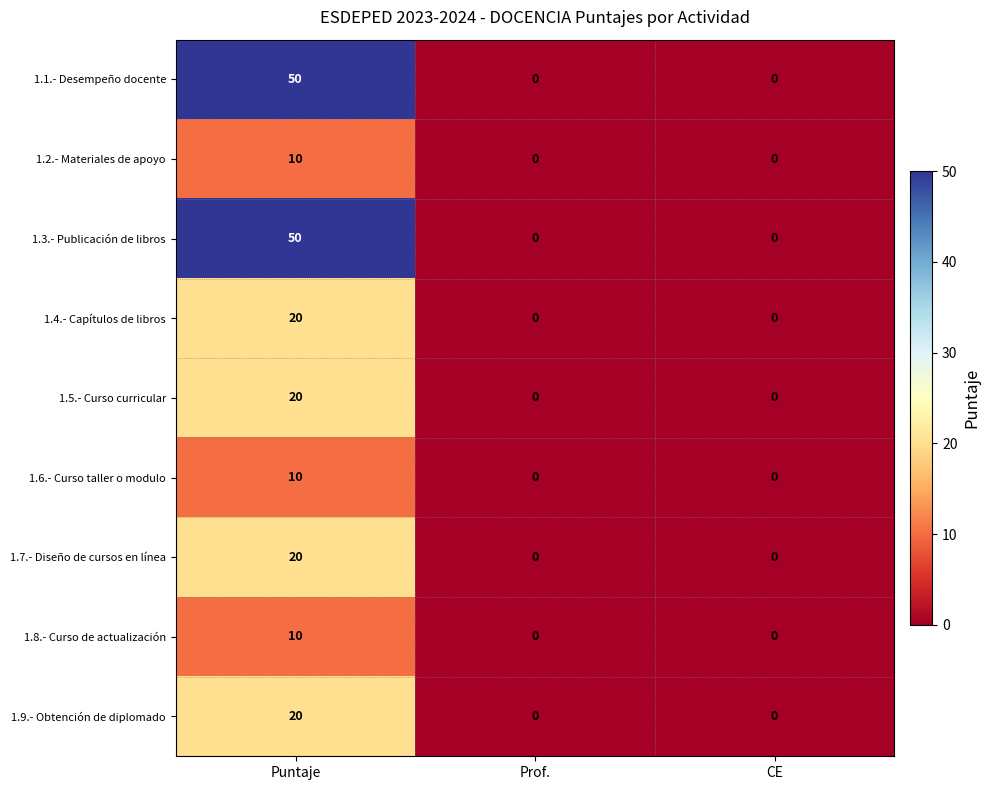

What is the sum of all 1.5.- Curso curricular values?

20